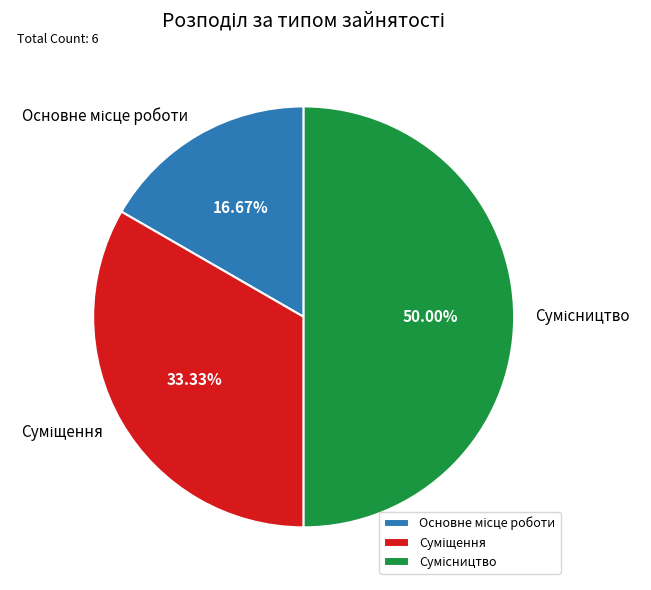

Is there a majority slice in this chart?

No